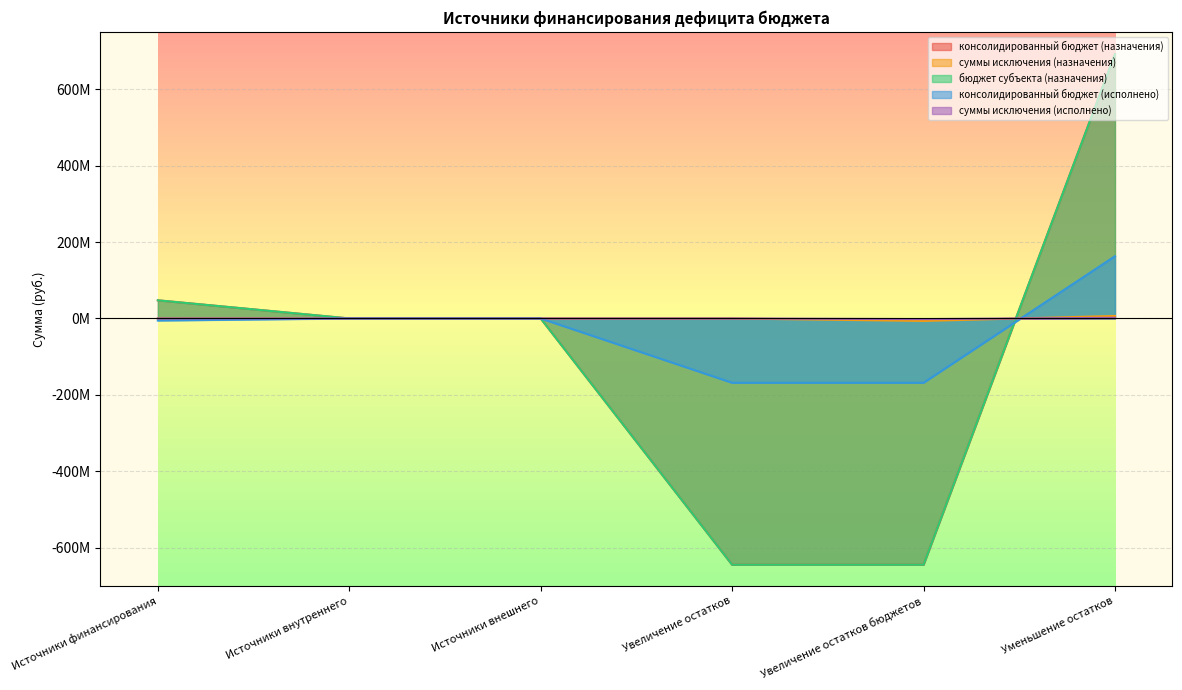

What are all the series names shown in the legend?

консолидированный бюджет (назначения), суммы исключения (назначения), бюджет субъекта (назначения), консолидированный бюджет (исполнено), суммы исключения (исполнено)